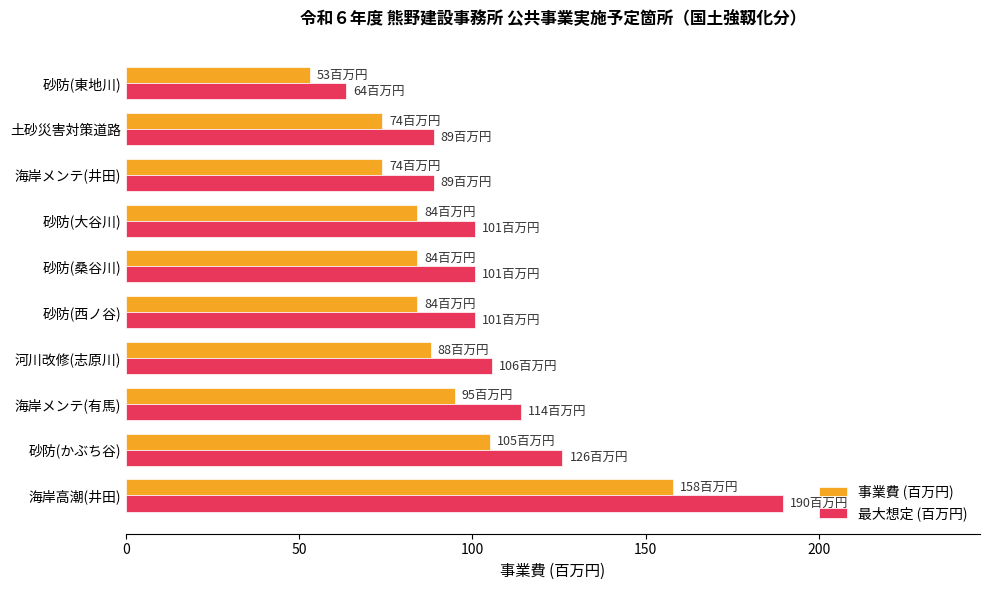

What is the average value of the 最大想定 (百万円) series?

107.9